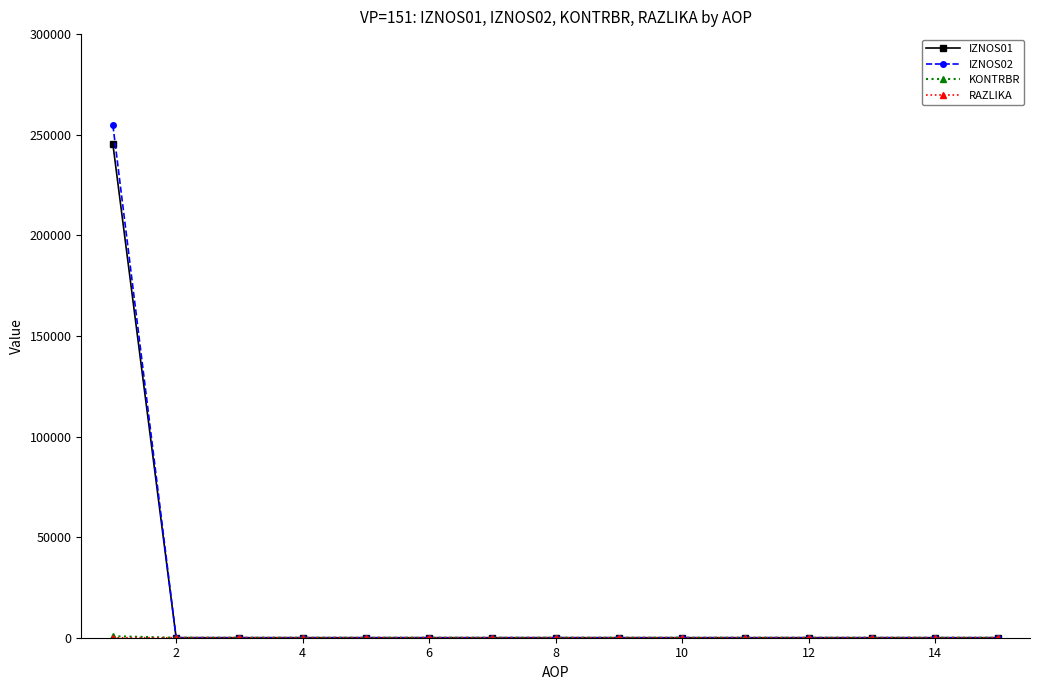

How many lines are shown in the chart?

4